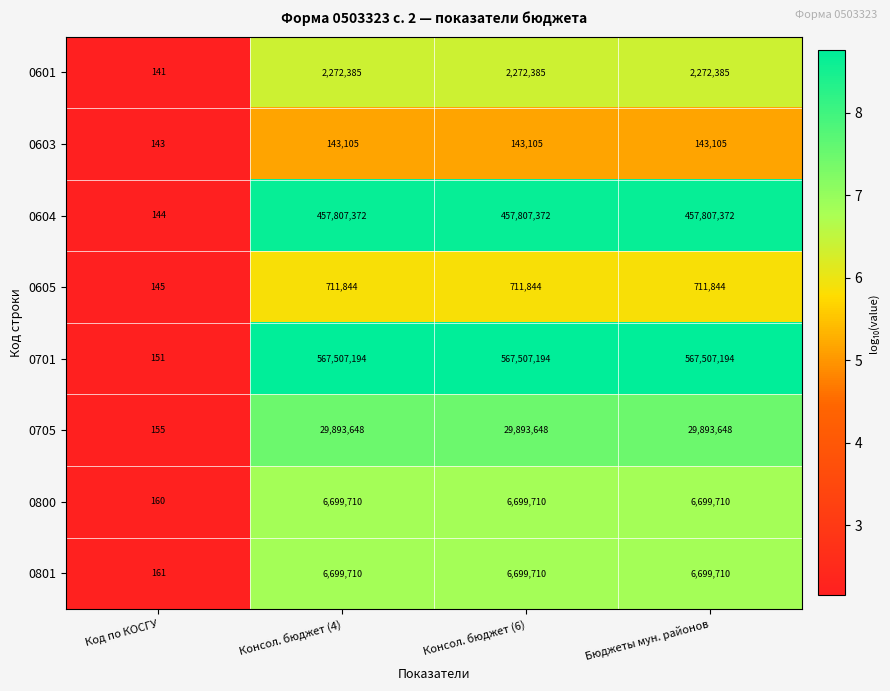

Which series has the widest spread of values?

0701